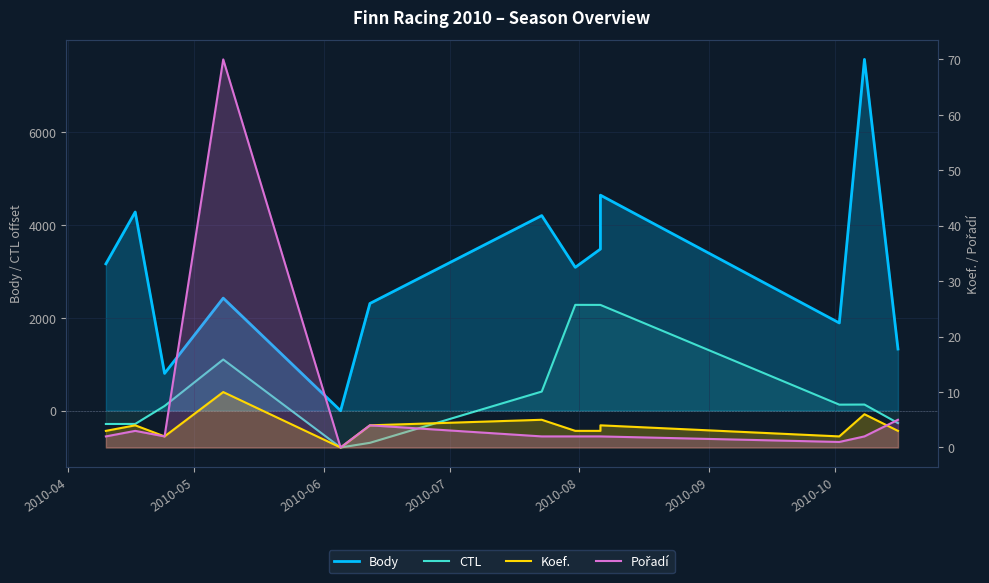

What is the maximum value shown in the chart?

7574